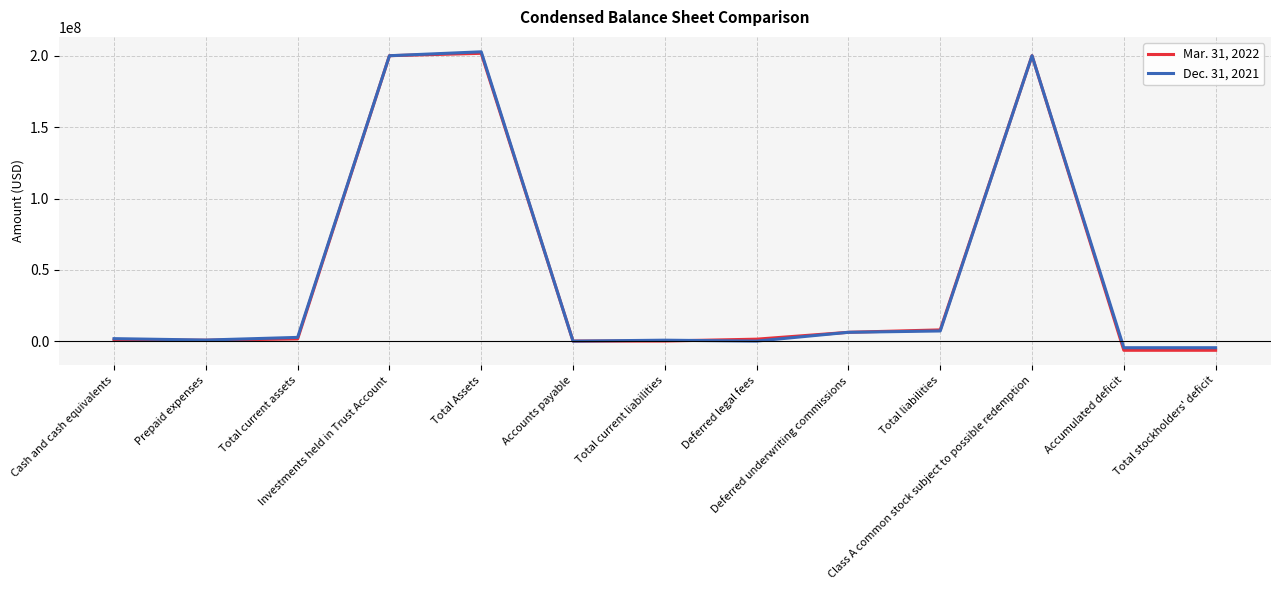

What is the sum of the Dec. 31, 2021 values at Cash and cash equivalents and Total liabilities?

9094525